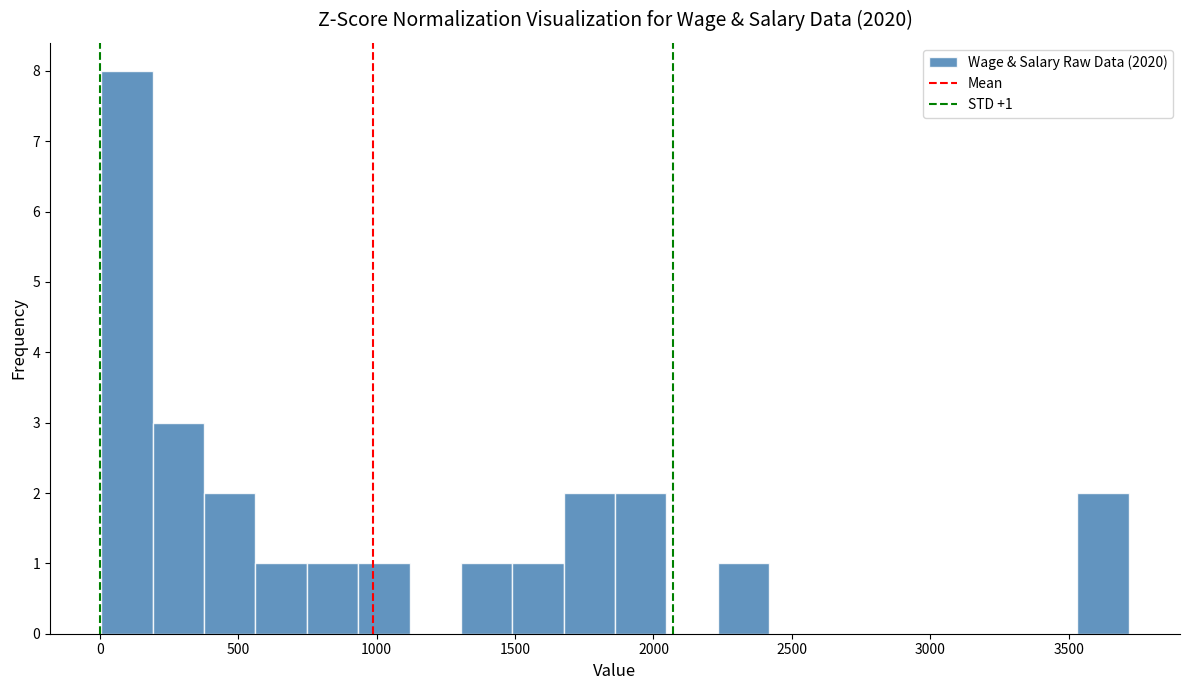

Around what value on the x-axis is the tallest bar? Give the approximate position of its centre, as read against the axis.

100